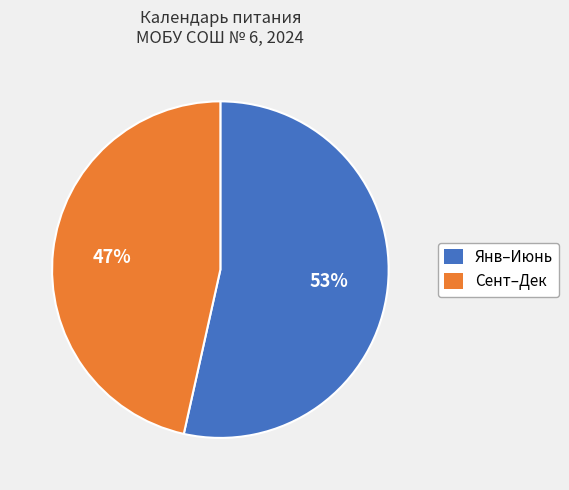

Is there a majority slice in this chart?

Yes